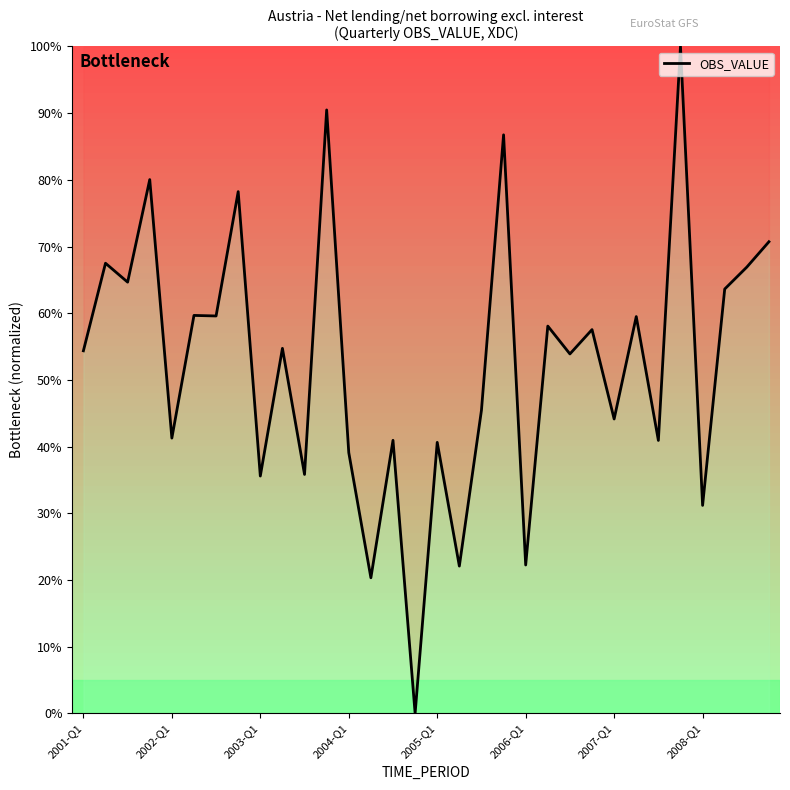

What is the difference between the maximum and minimum values?

100.0